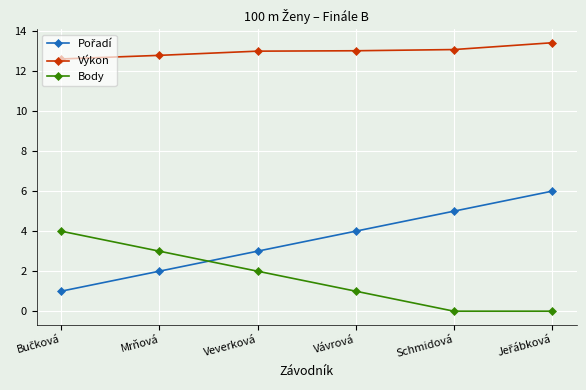

Is this an area chart (filled region under the line)?

No